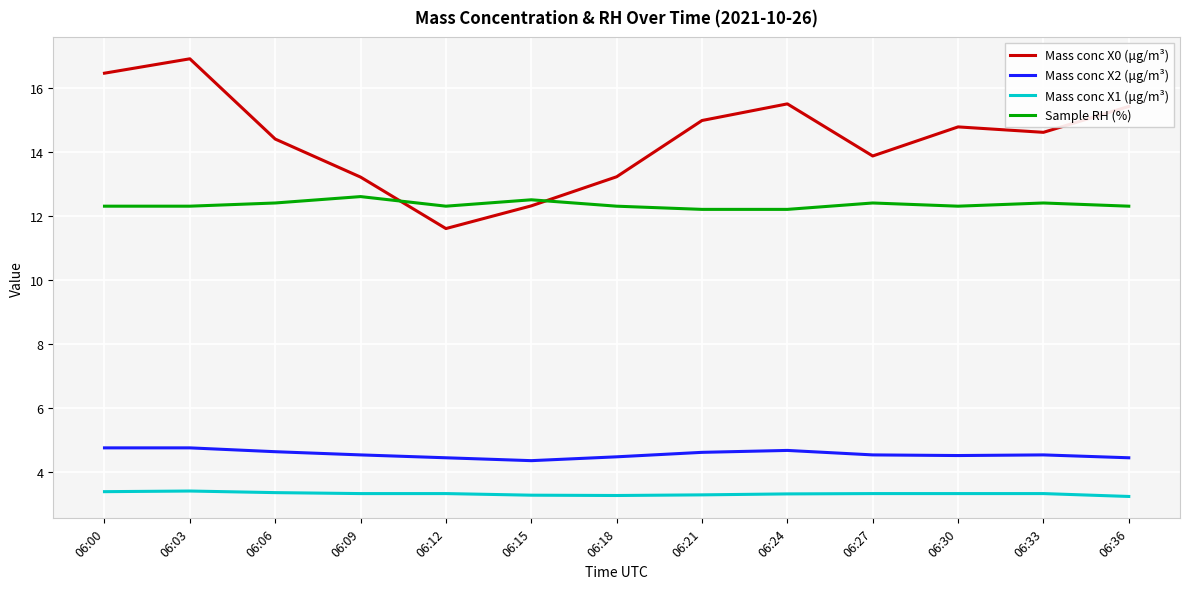

Between 06:00 and 06:27, which series saw the biggest shift?

Mass conc X0 (μg/m³)